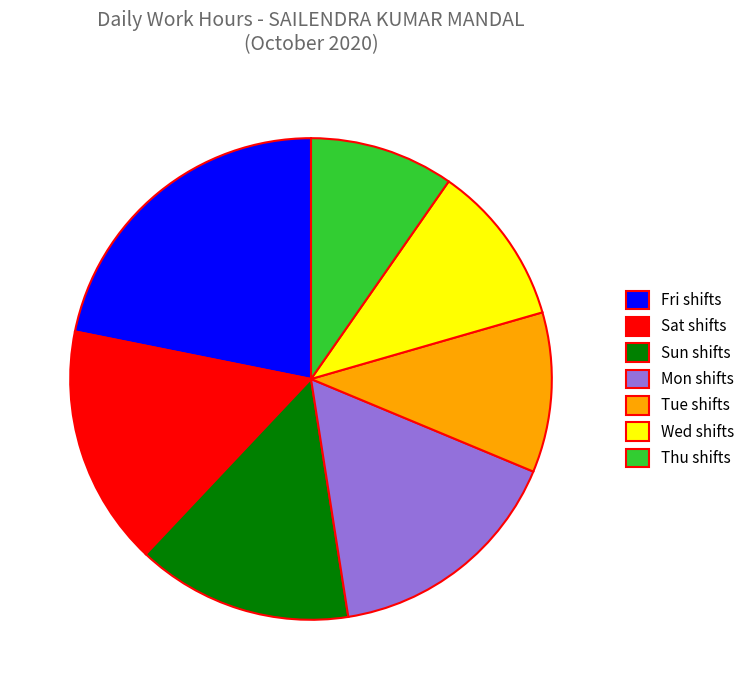

Is it true that Fri shifts is 16% of the pie?

False